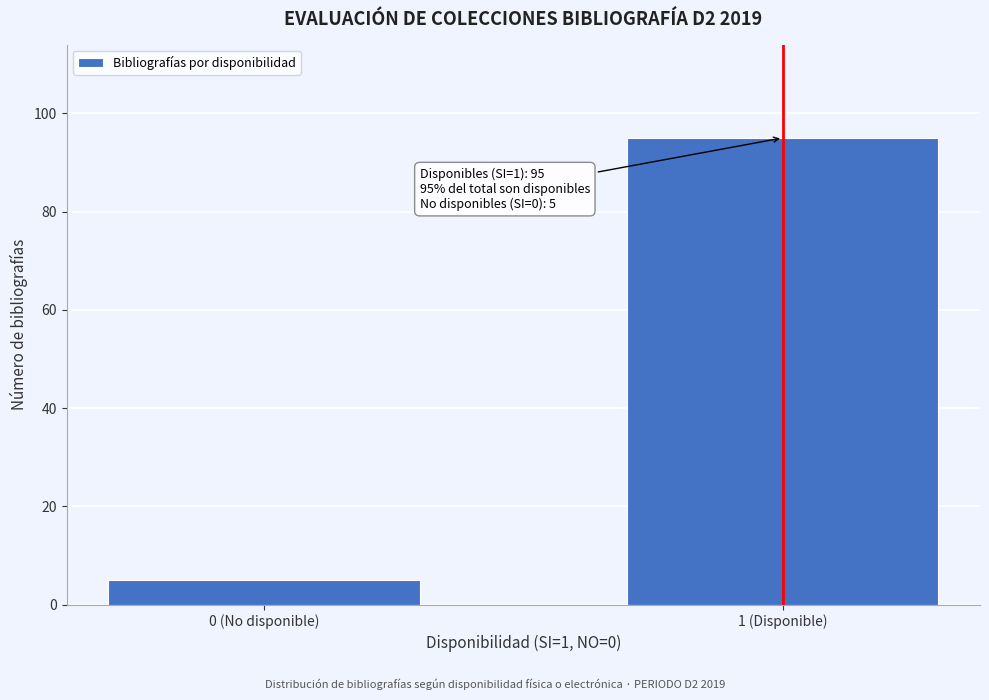

Reading right to left, what are all the values shown in this chart?

1 (Disponible)=95	0 (No disponible)=5